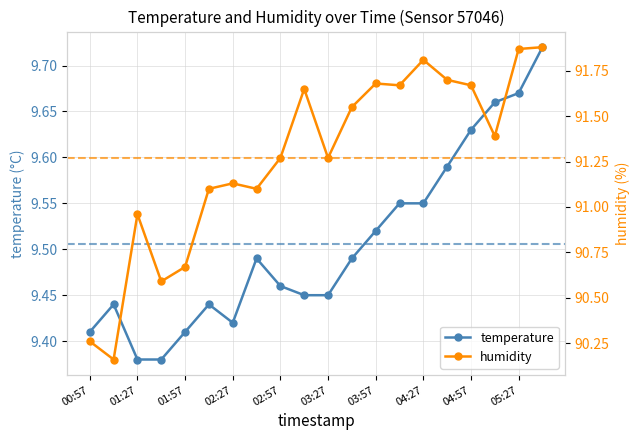

The temperature series shows 5.1 at 00:57. True or false?

False